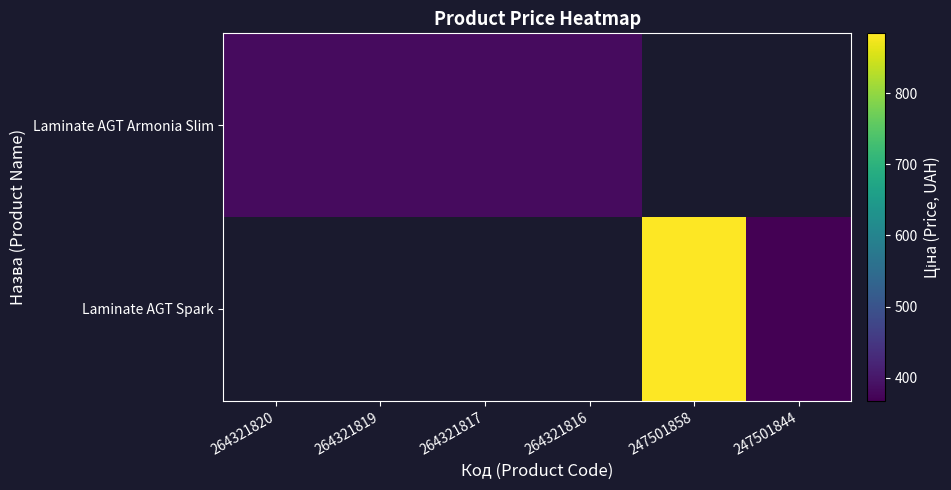

Rank the series at 264321819 from lowest to highest value.

Laminate AGT Armonia Slim, Laminate AGT Spark